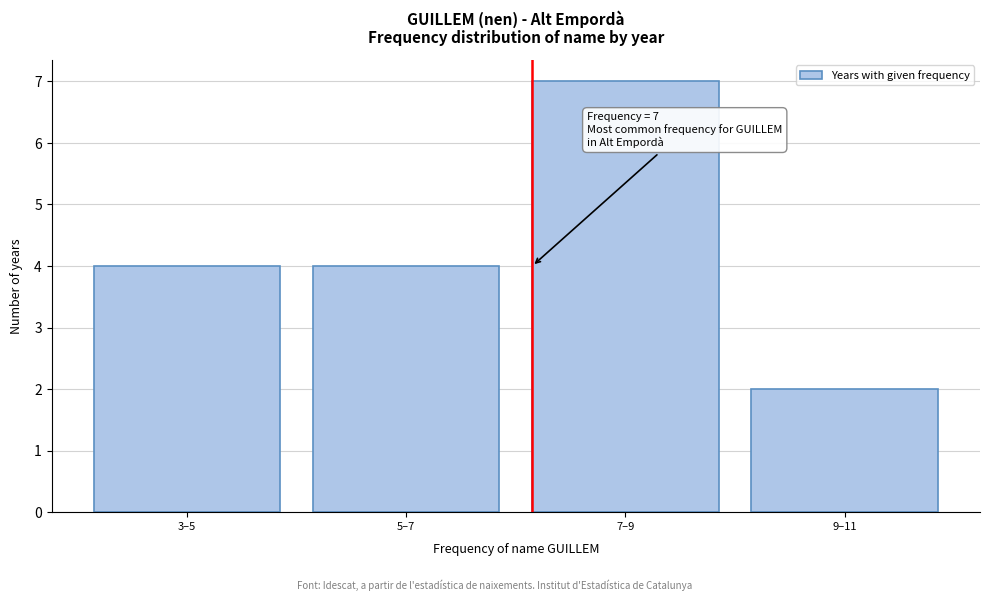

Reading right to left, extract all data points from this chart.

2	7	4	4